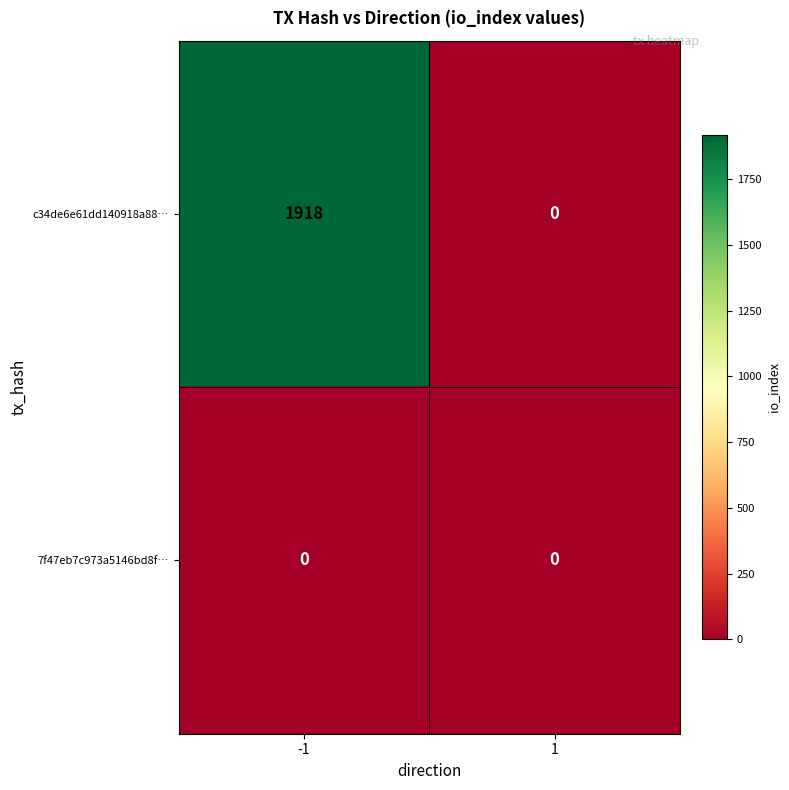

What is the difference between the maximum and minimum values in the c34de6e61dd140918a88… series?

1918